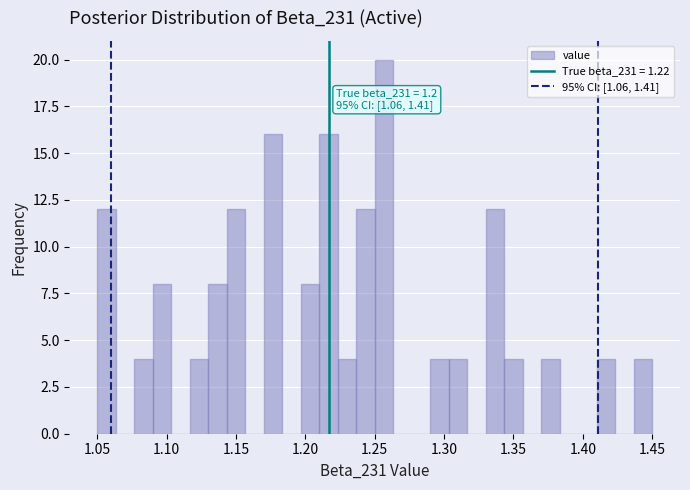

Around what value on the x-axis is the tallest bar? Give the approximate position of its centre, as read against the axis.

1.255